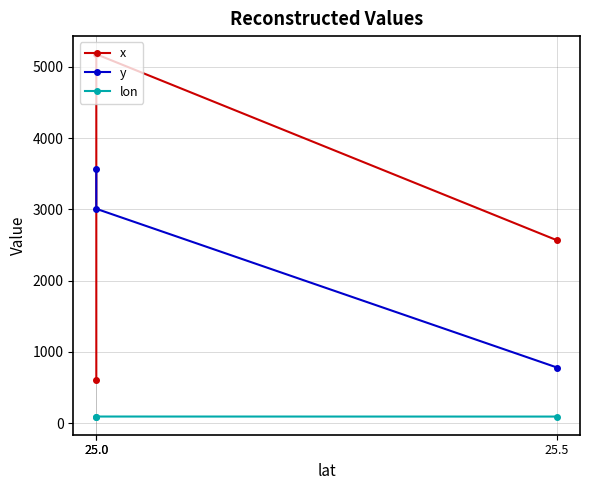

What is the value of the y point at the 1st from the left?

3564.8